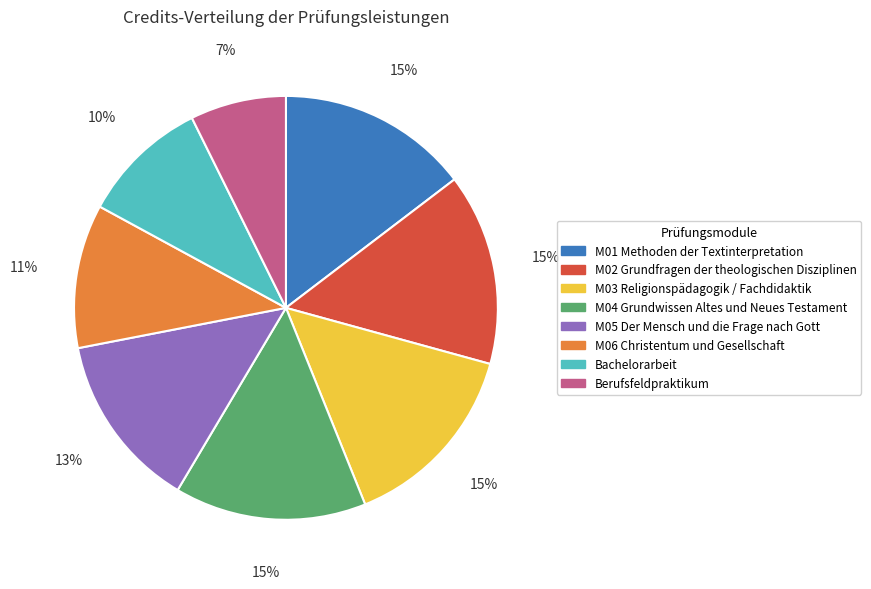

Is there any slice that represents more than half of the pie?

No